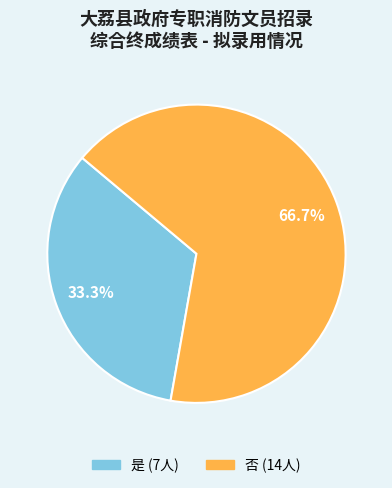

What is the ratio of the value at 否 to the value at 是?

2.0